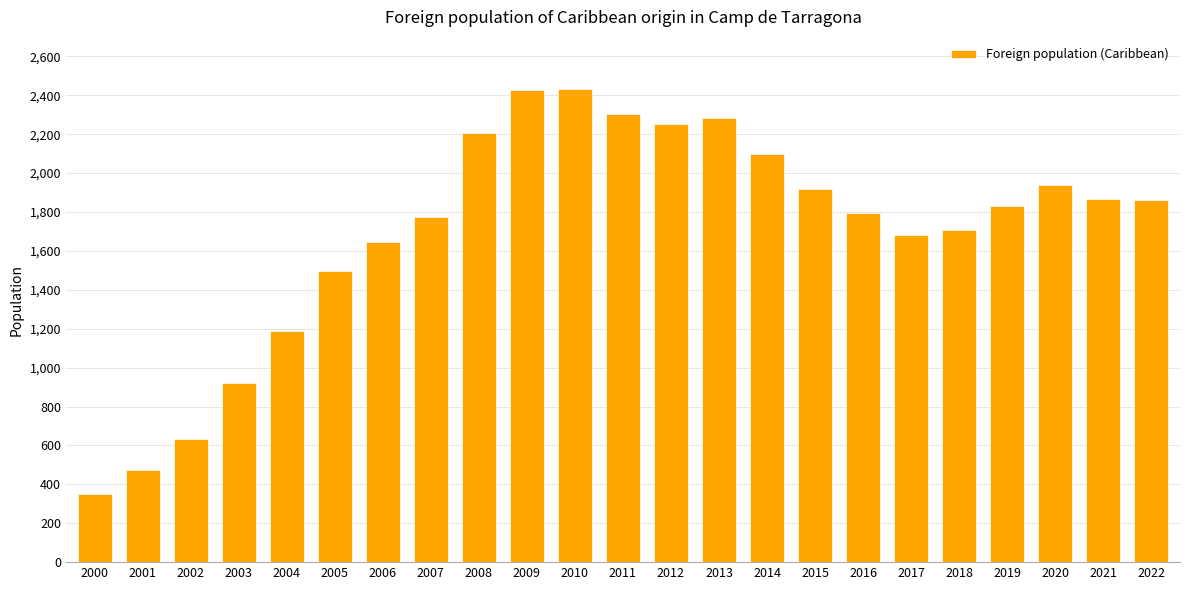

Where does the data first go above 1833?

2008